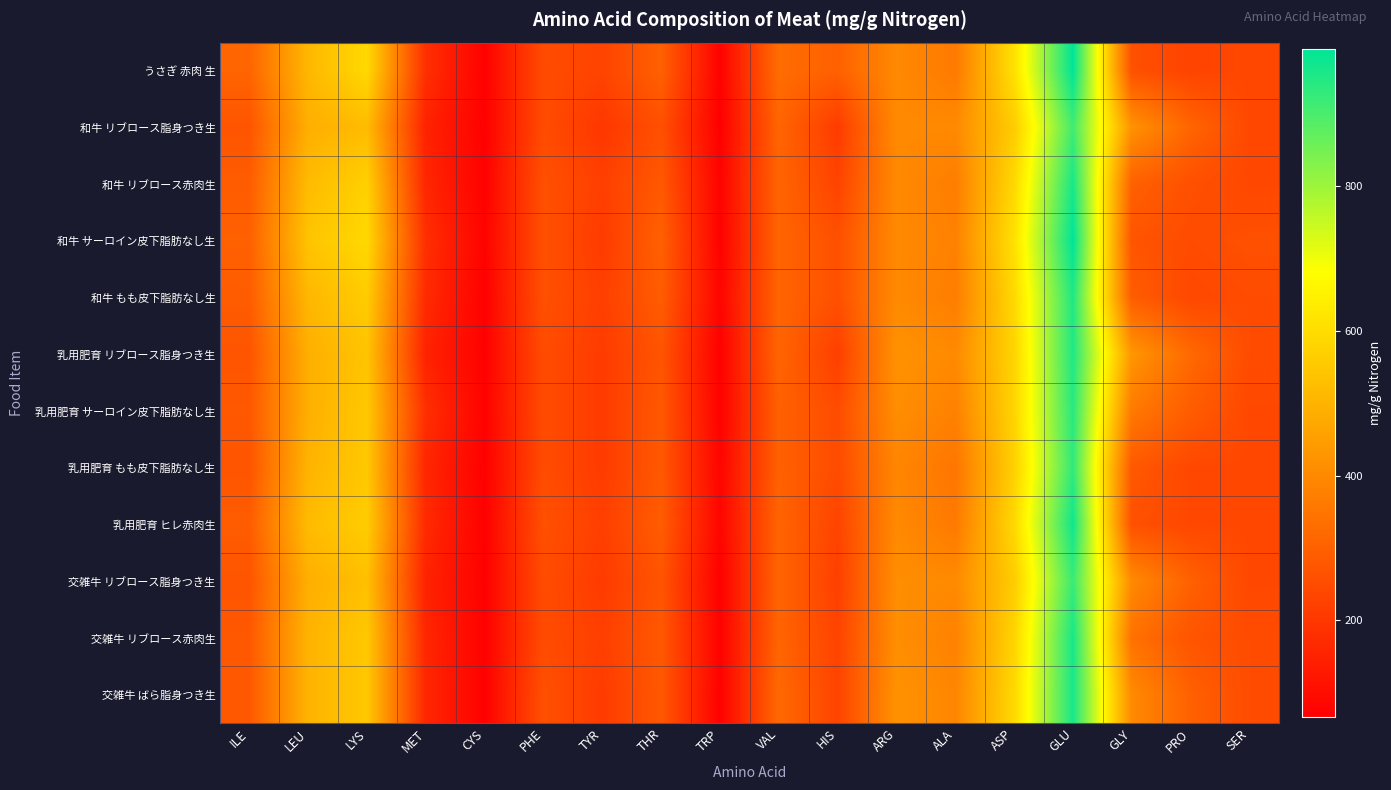

Which category has the highest value across all series?

GLU